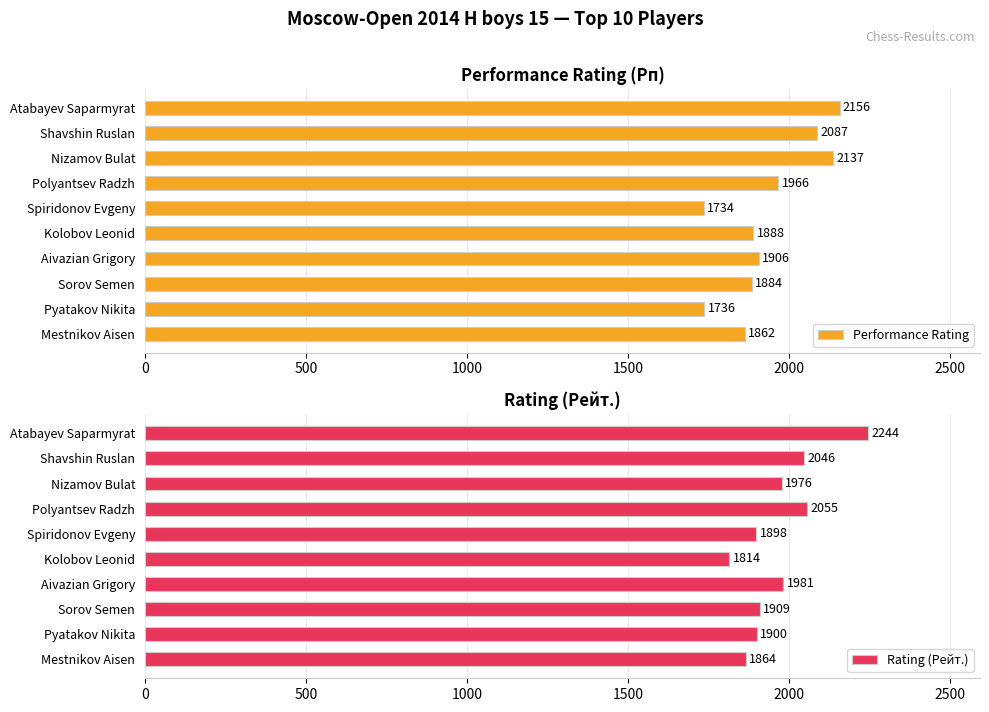

List the series in order of their peak value, highest first.

Rating (Рейт.), Performance Rating